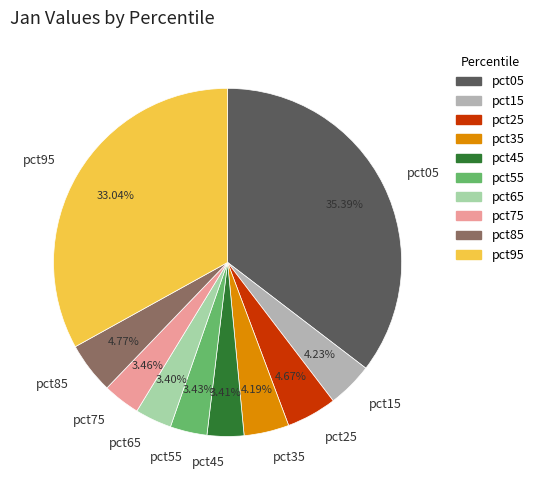

The pct85 slice represents 16% of the pie. True or false?

False